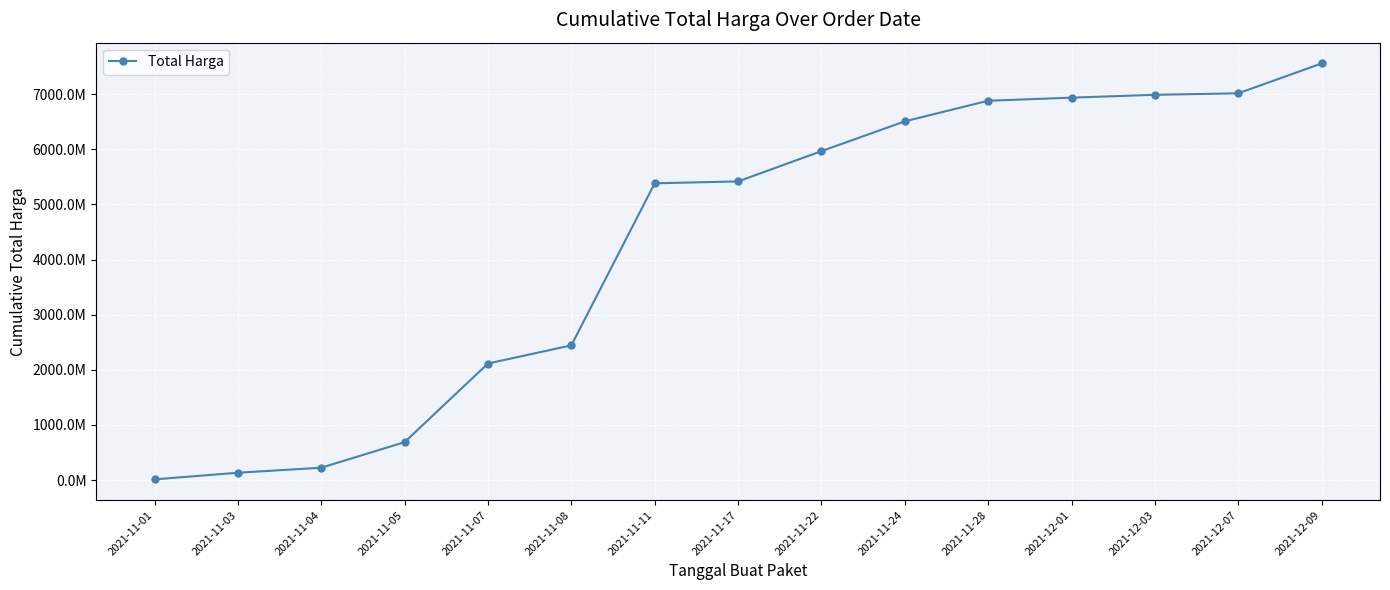

Does the chart have visible grid lines?

Yes